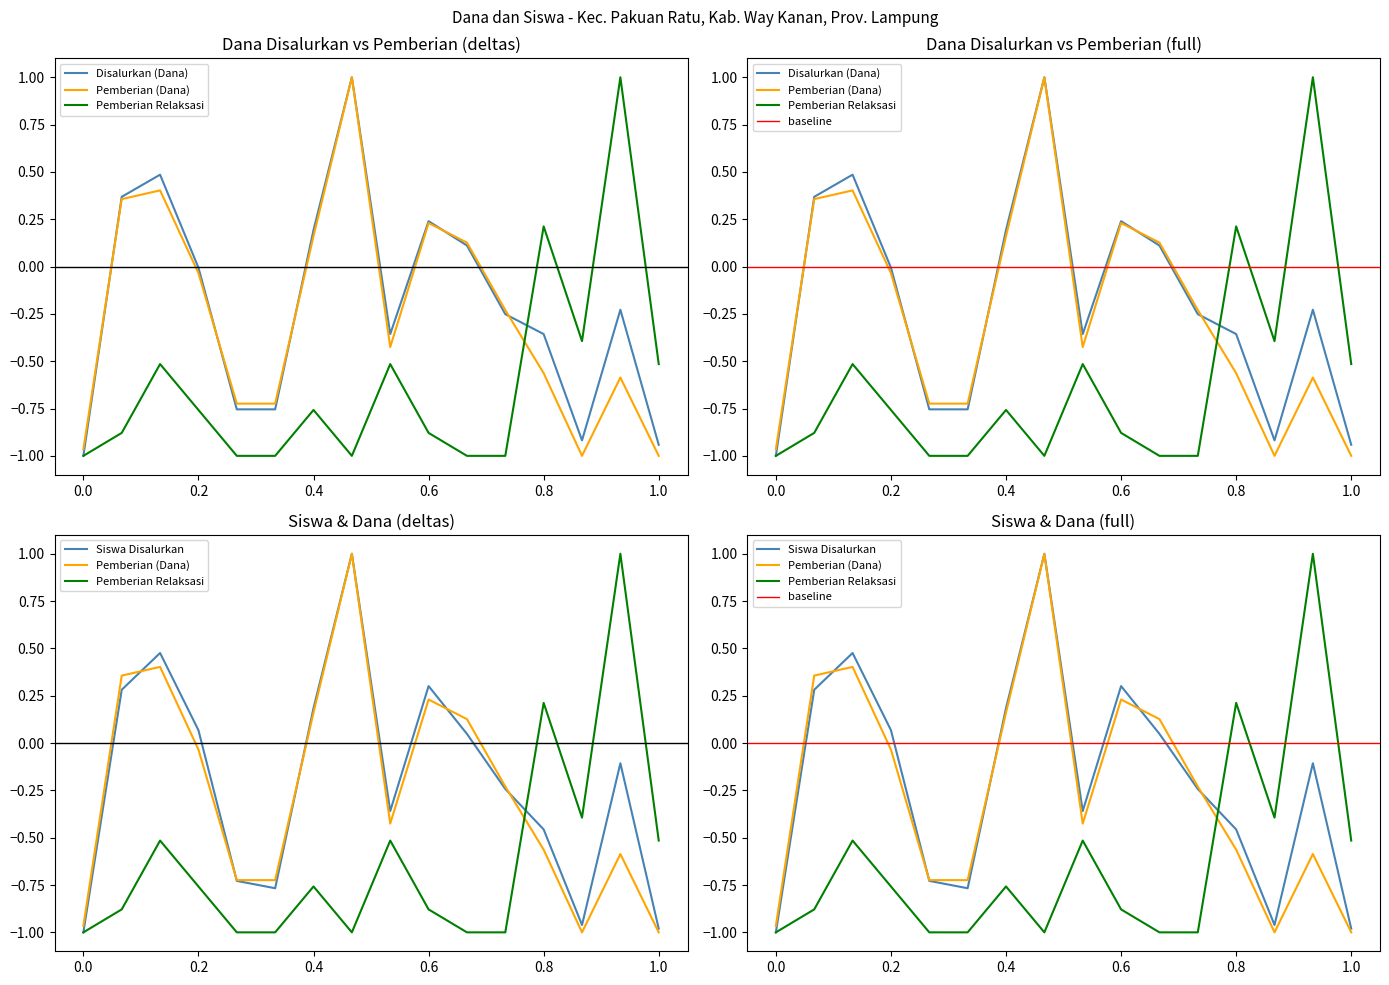

True or false: Pemberian Relaksasi (Dana) has a value of -1.5 at 0.6.

False